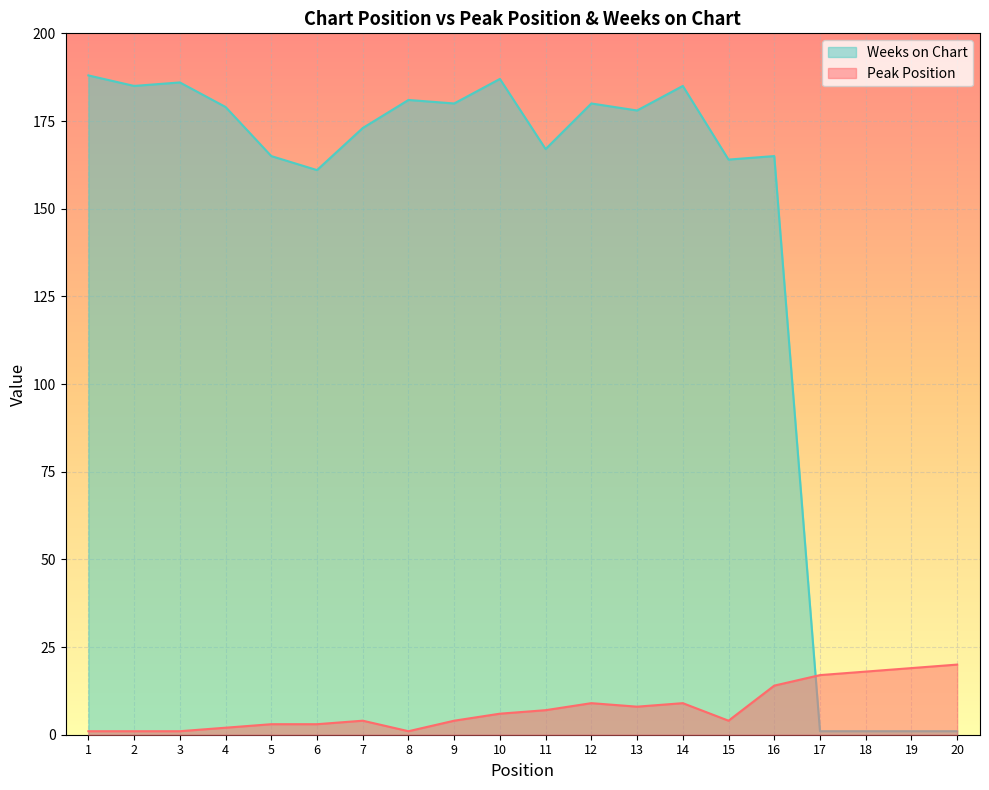

What are all the series names shown in the legend?

Weeks on Chart, Peak Position